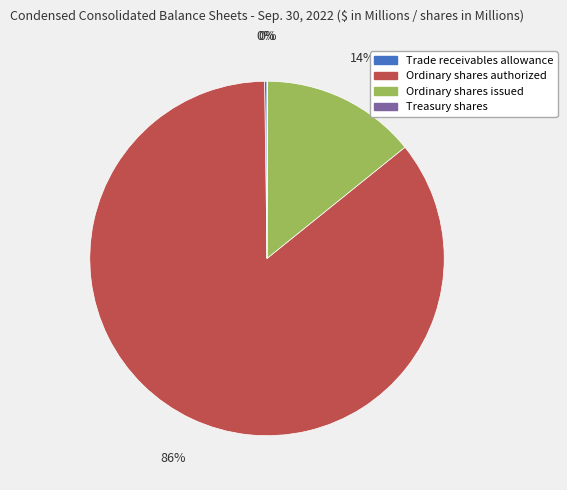

The Ordinary shares authorized slice represents 86% of the pie. True or false?

True